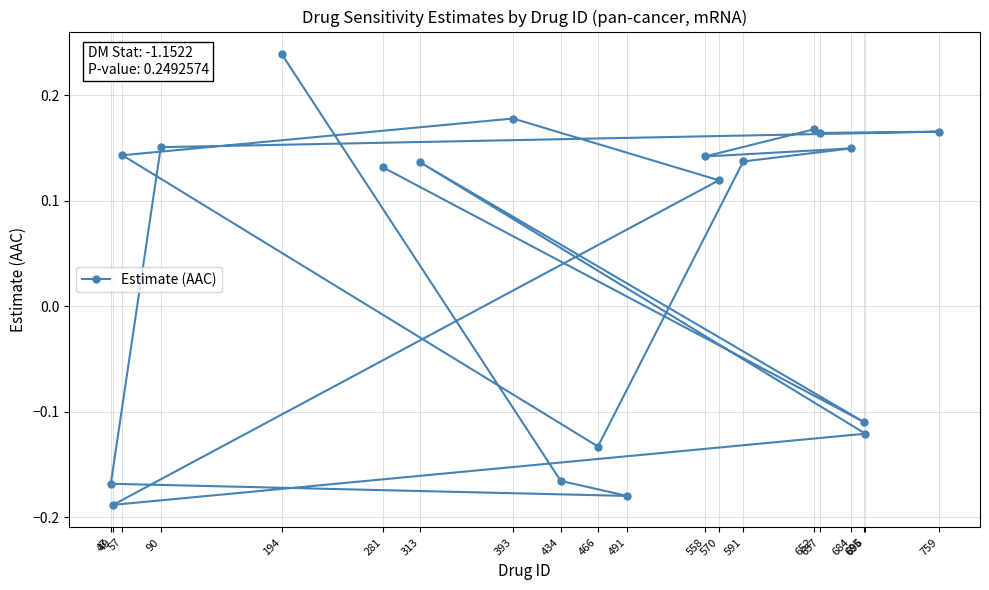

Read the value at 570.

0.1